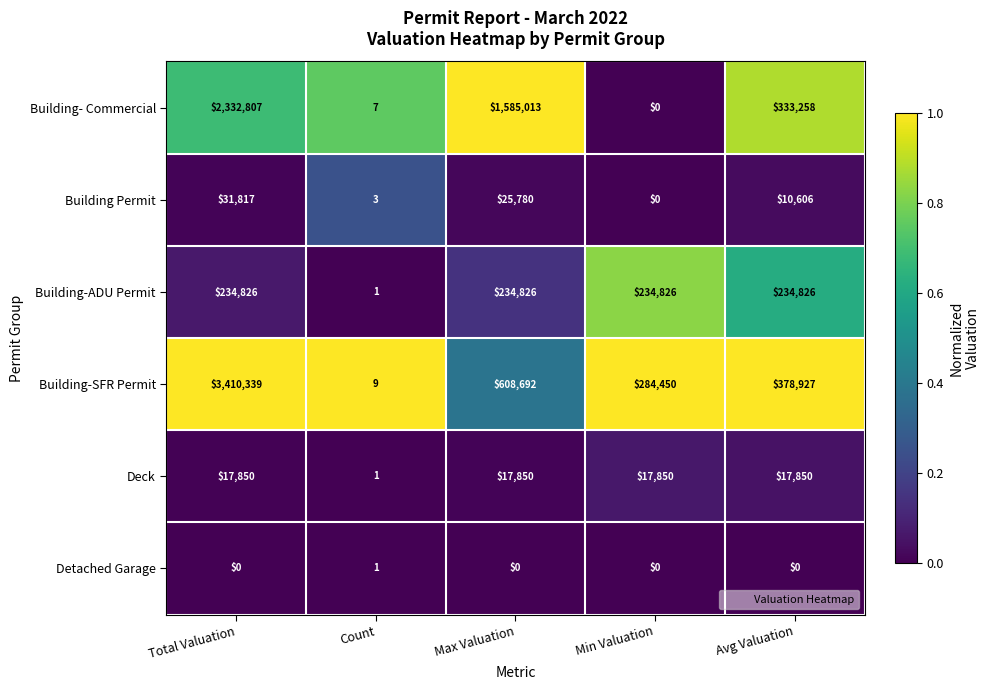

What is the difference between the maximum and second lowest values in the Building Permit series?

31814